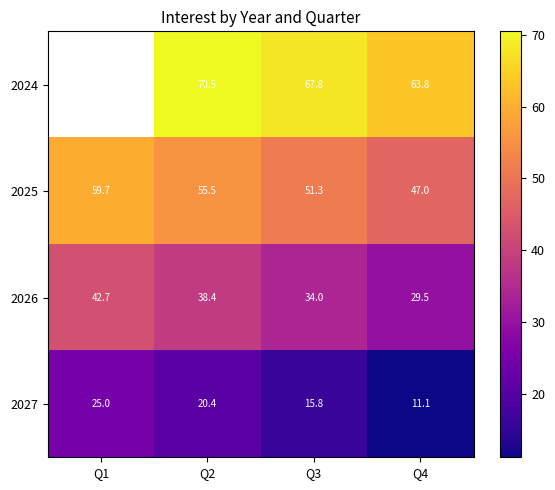

What is the total value across all series at Q3?

168.9